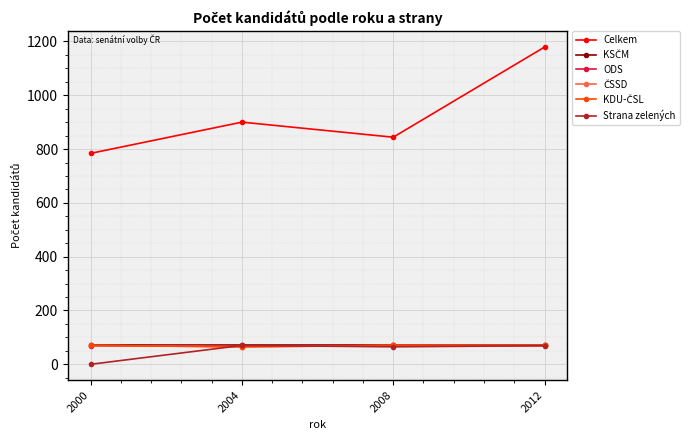

Is this an area chart (filled region under the line)?

No